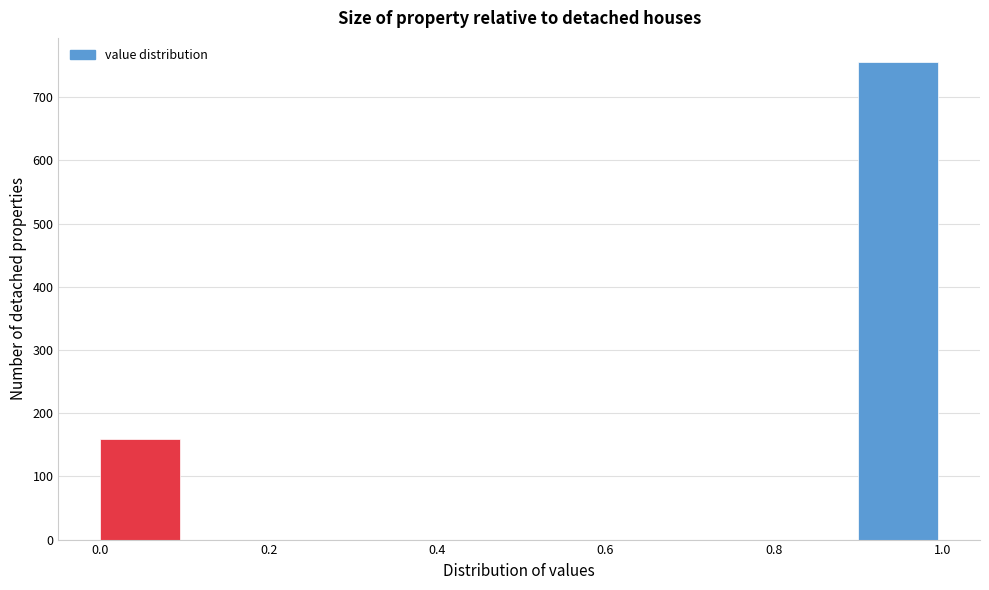

What is the height of the bar covering 0.0 to 0.1 on the x-axis? The values are not printed on the chart, so give them approximately, as read against the axis.

160